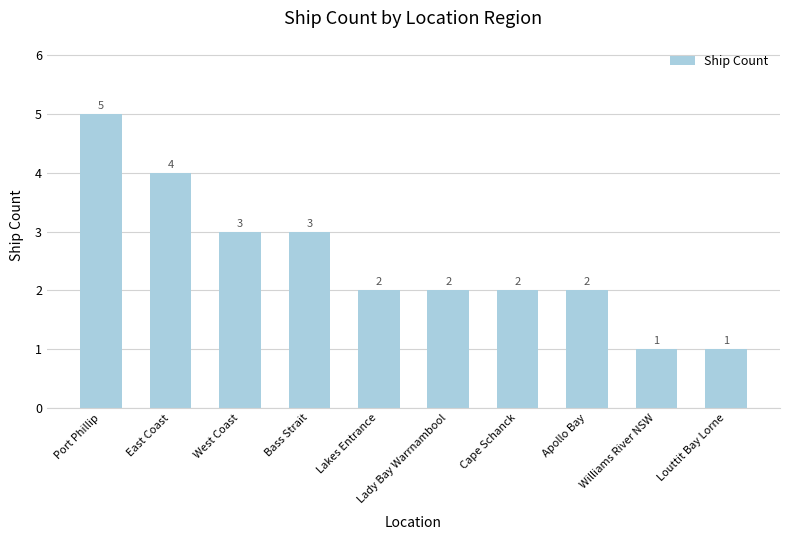

True or false: the data shows 3 at Lakes Entrance.

False